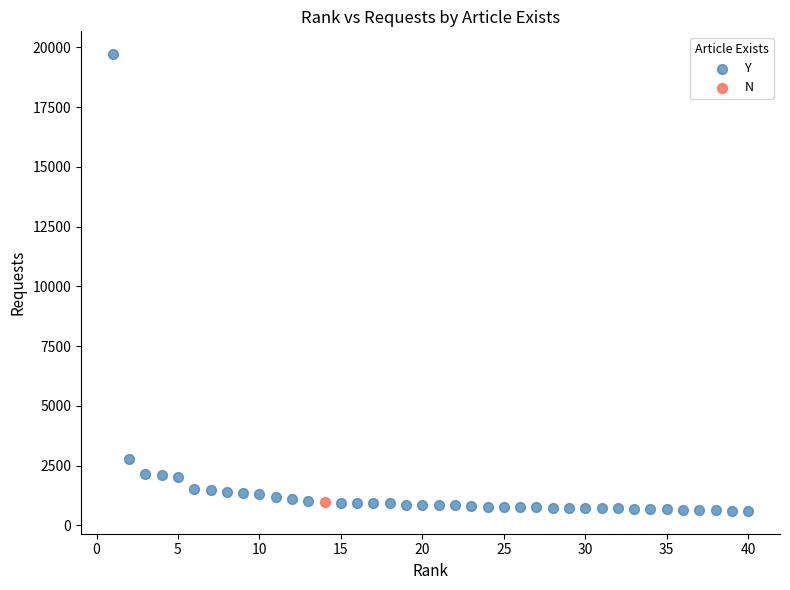

What are all the series names shown in the legend?

Y, N